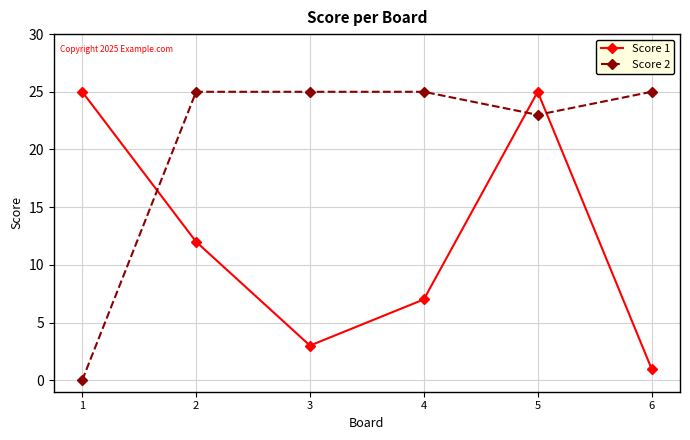

Which series ends up on top after the final intersection of Score 1 and Score 2?

Score 2